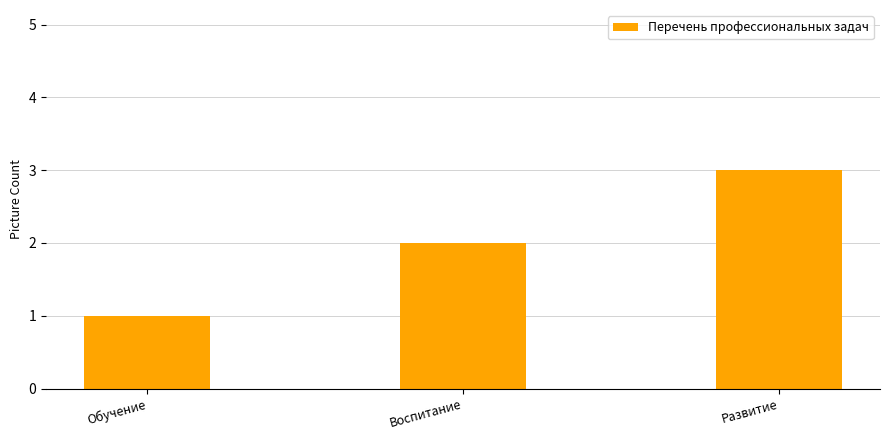

How many bars are there in total?

3